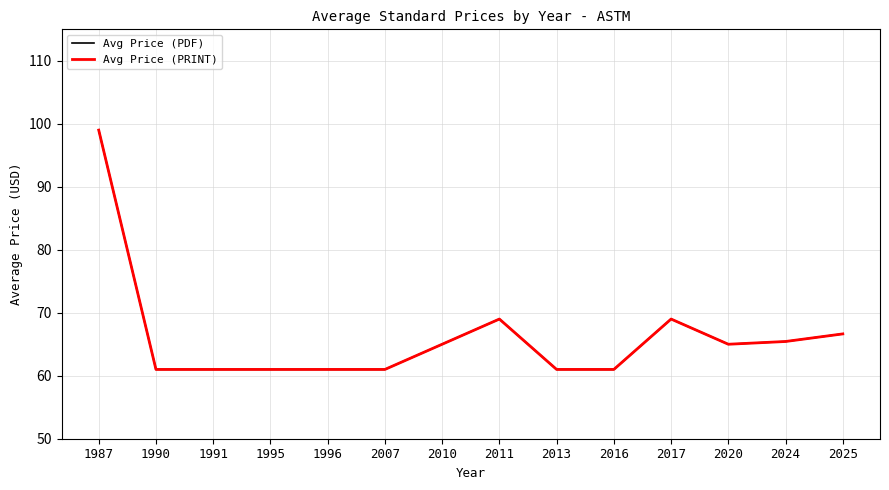

Does the chart have visible grid lines?

Yes